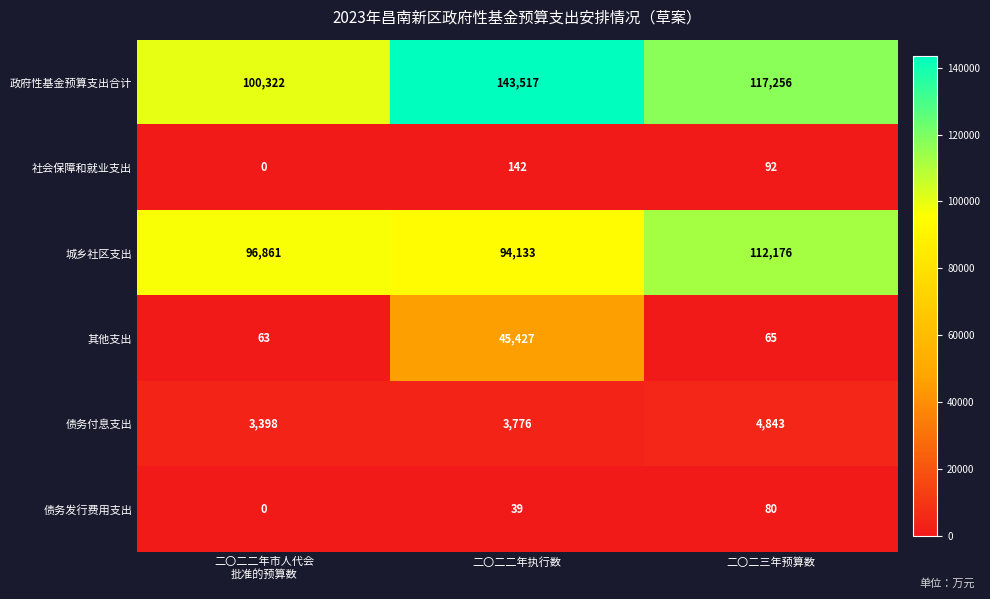

How many data points does each series have?

3